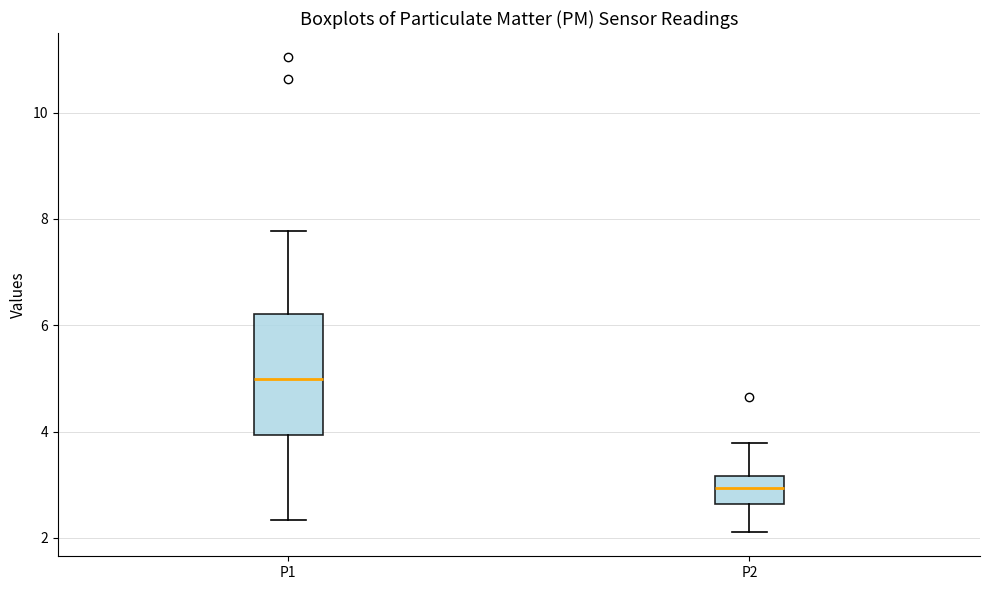

Reading left to right, transcribe this box plot: for each box, give where its median line is, the range the box spans, and where its two whiskers end, as read against the y-axis. The values are not printed on the chart, so give them approximately, as read against the axis.

P1: median 5.0, box 4.0 to 6.2, whiskers 2.4 to 7.8
P2: median 3.0, box 2.6 to 3.2, whiskers 2.2 to 3.8